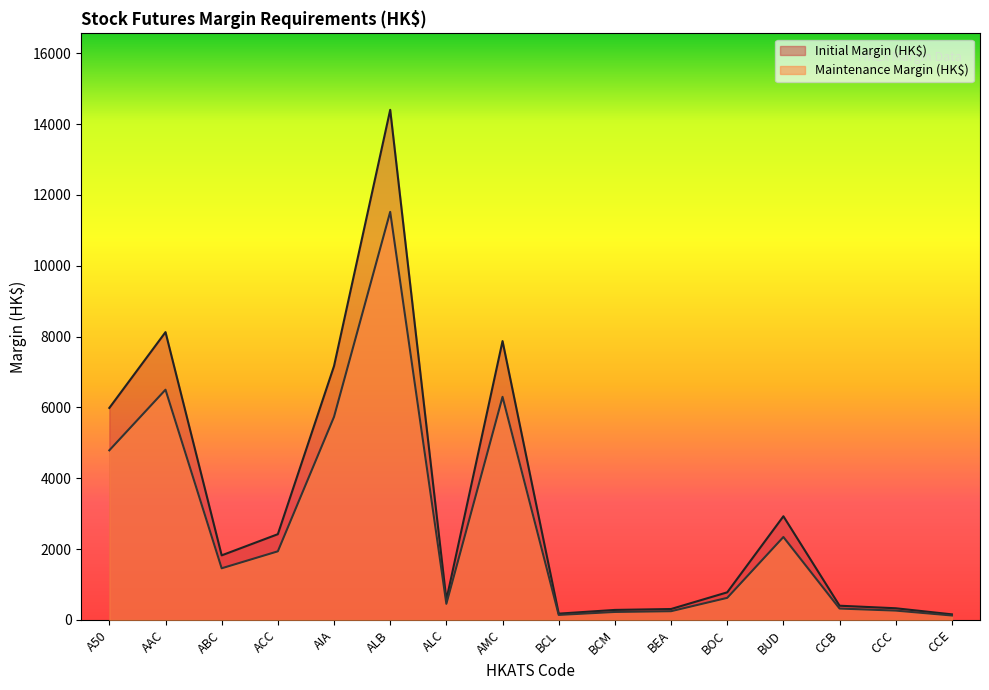

What is the value of the Initial Margin (HK$) point at the 2nd from the left?

8126